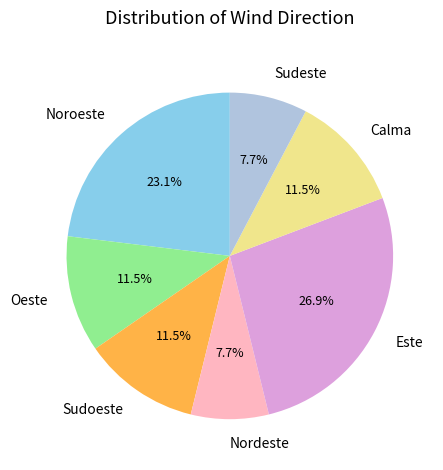

Is it true that Oeste is 18% of the pie?

False